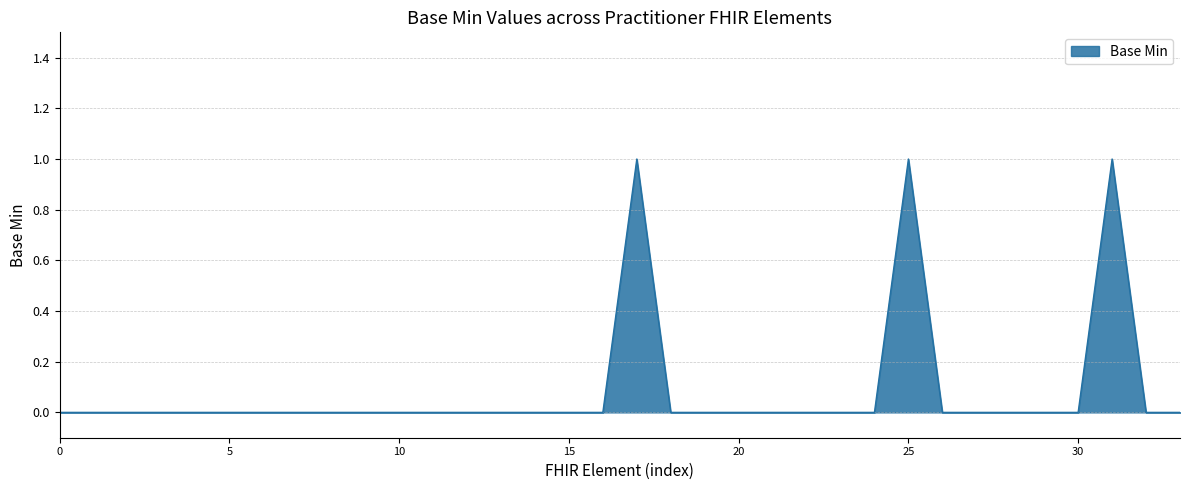

True or false: the data shows 0 at 20.

True